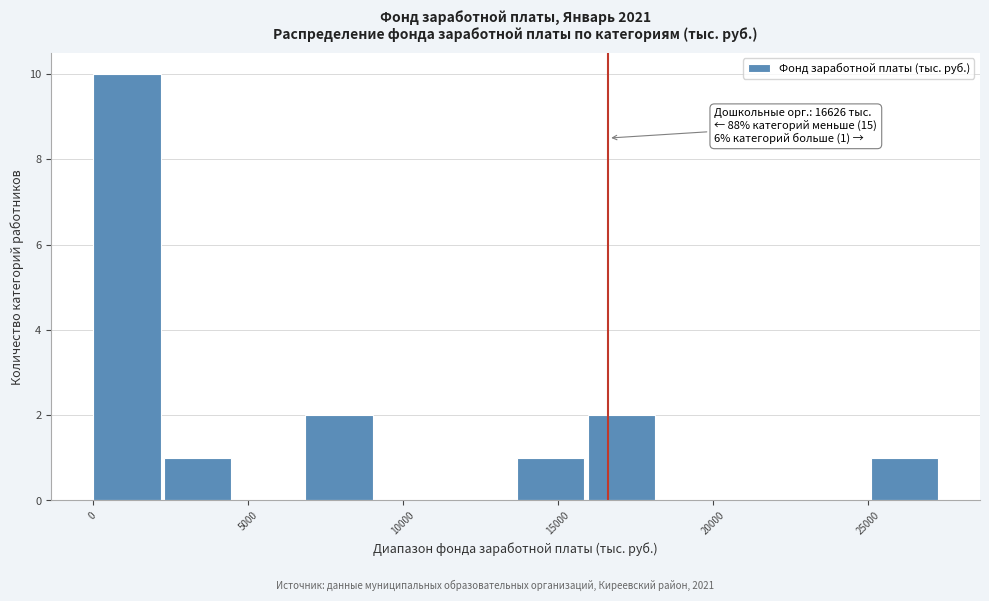

Over which range of the x-axis is the bar tallest?

0 to 2500